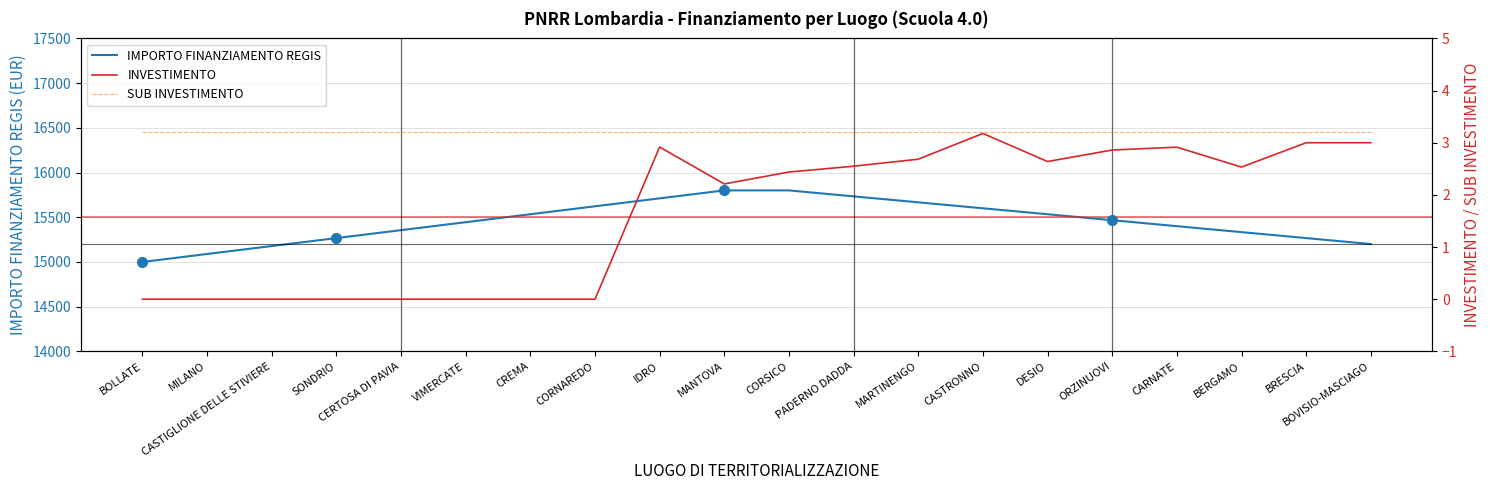

What is the spread (max minus min) of values at BERGAMO?

15330.8